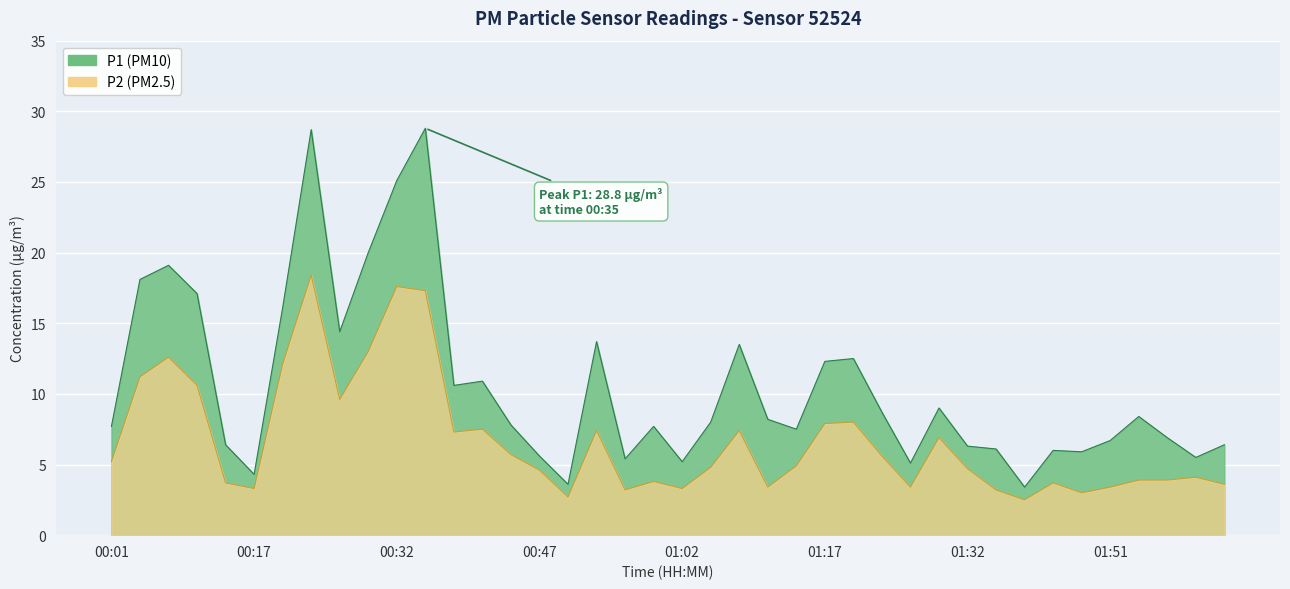

How many interior local peaks does the P2 series have?

11